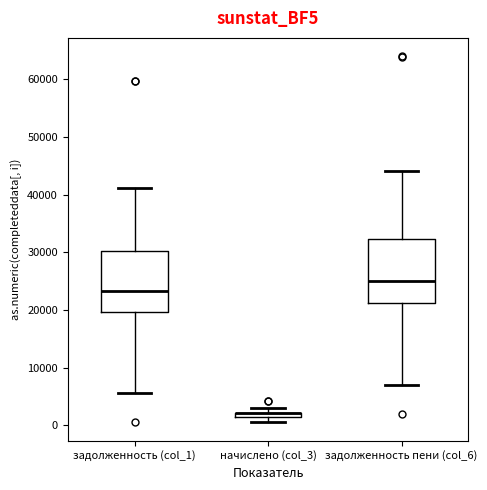

Where does the median line of the box for задолженность (col_1) sit on the y-axis? The values are not printed on the chart, so give them approximately, as read against the axis.

23000